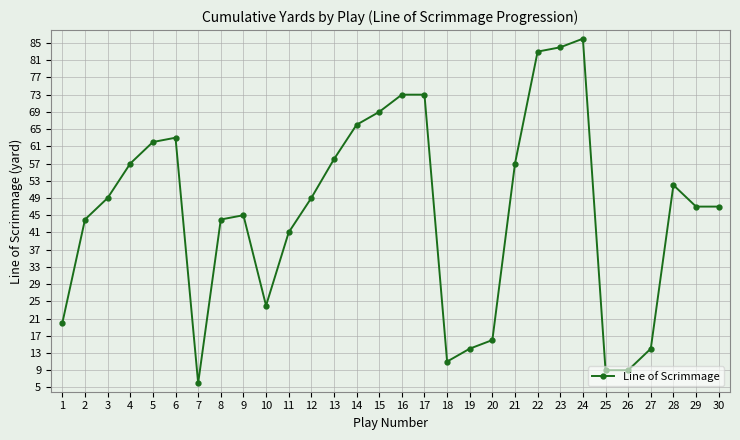

True or false: the data shows 40 at 10.

False